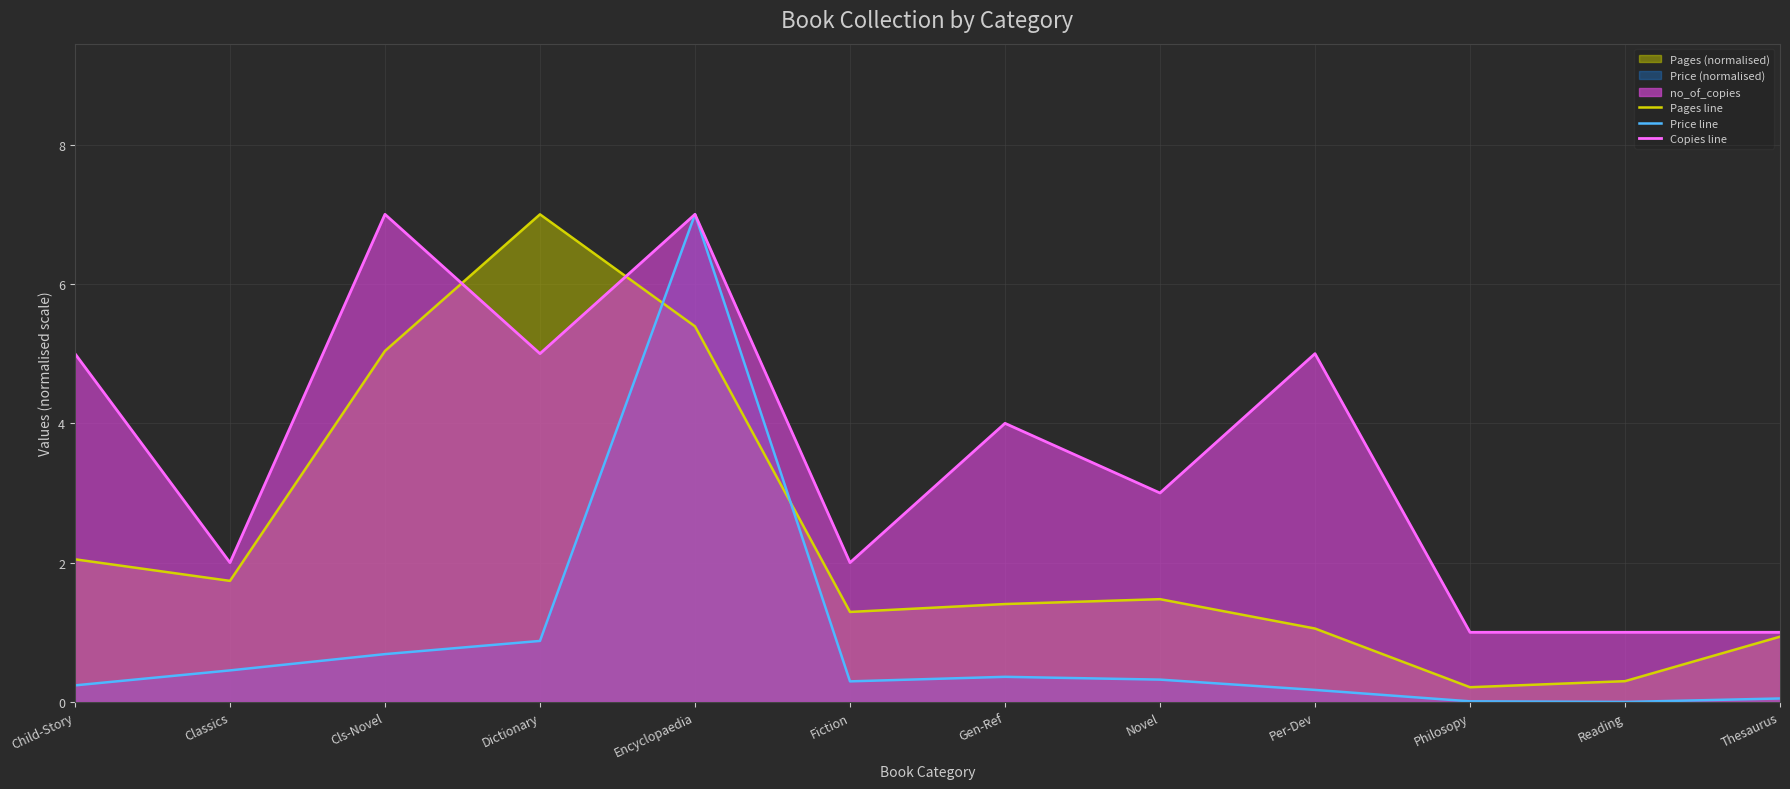

What is the label of the 1st point from the right?

Thesaurus